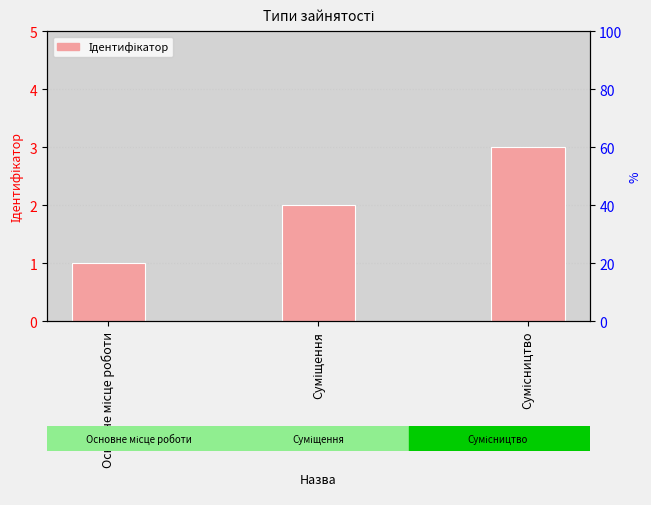

Does the chart contain any negative values?

No